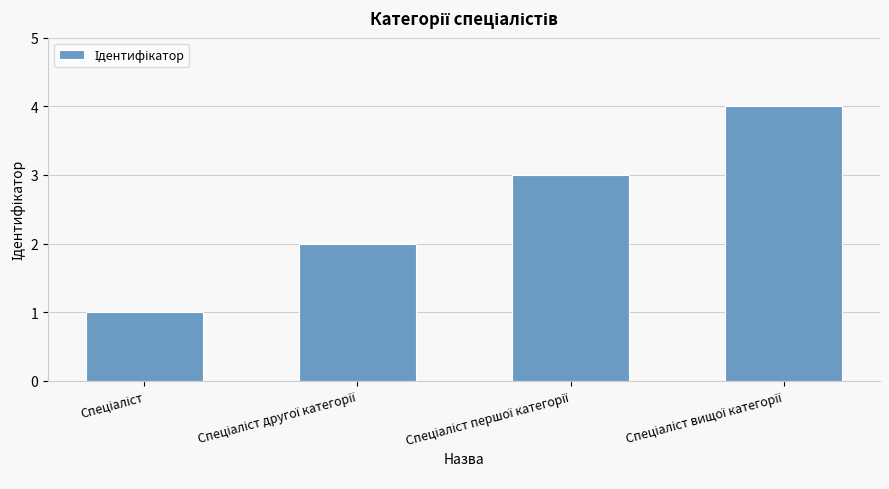

What is the sum of all values?

10